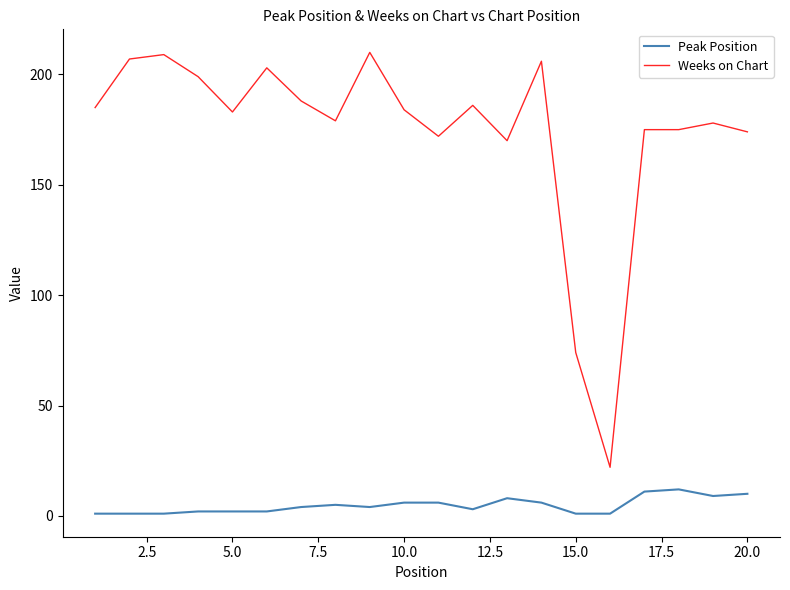

Which series has the widest spread of values?

Weeks on Chart